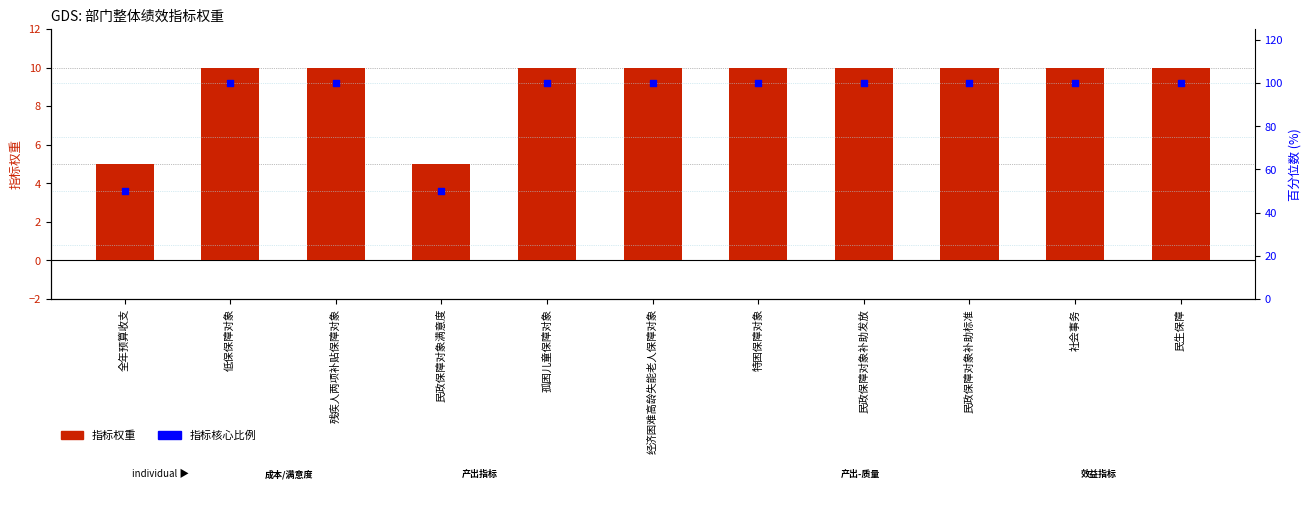

At how many categories does at least one series exceed 7?

11